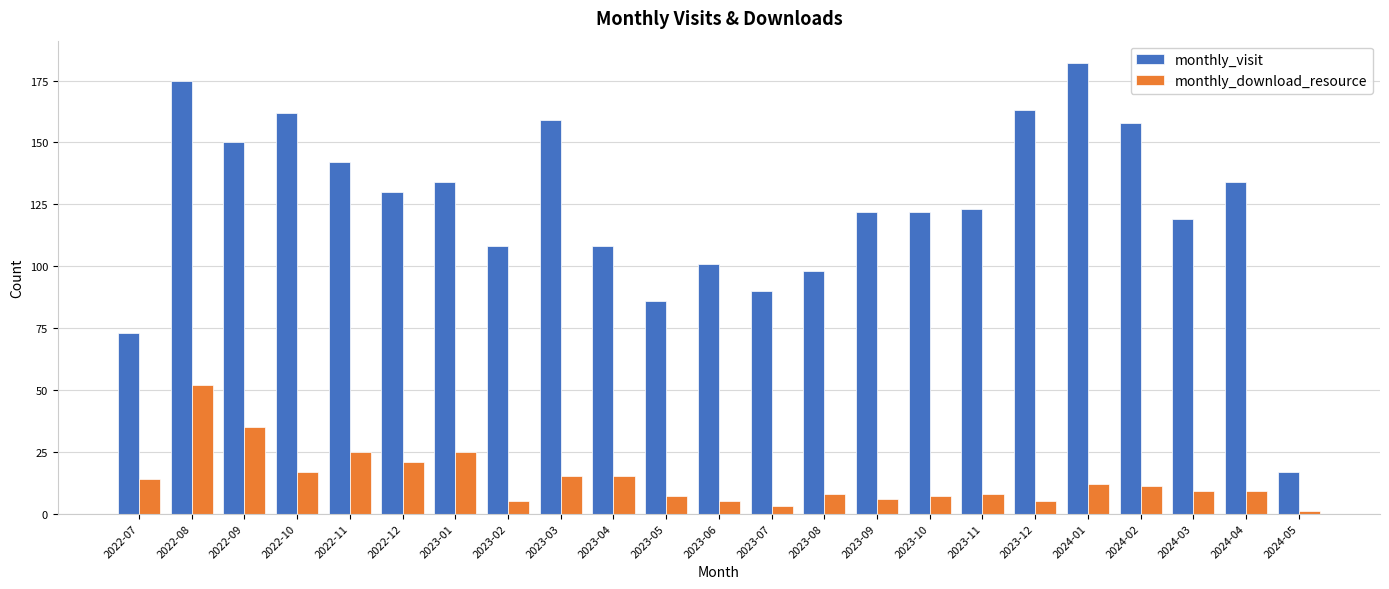

True or false: monthly_download_resource has a value of 8 at 2023-11.

True